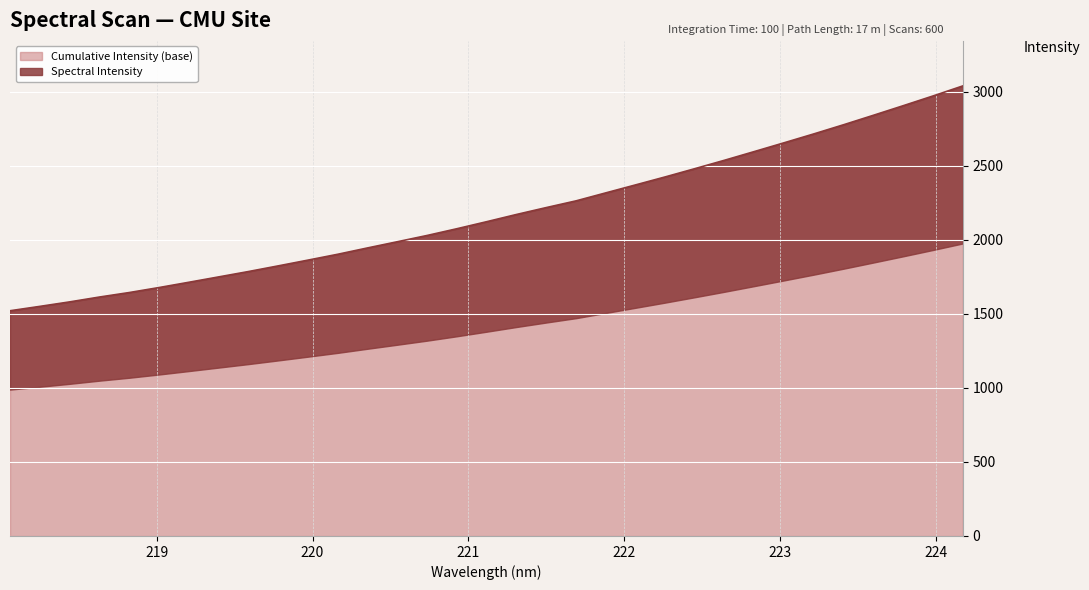

What is the greatest value displayed?

3038.0